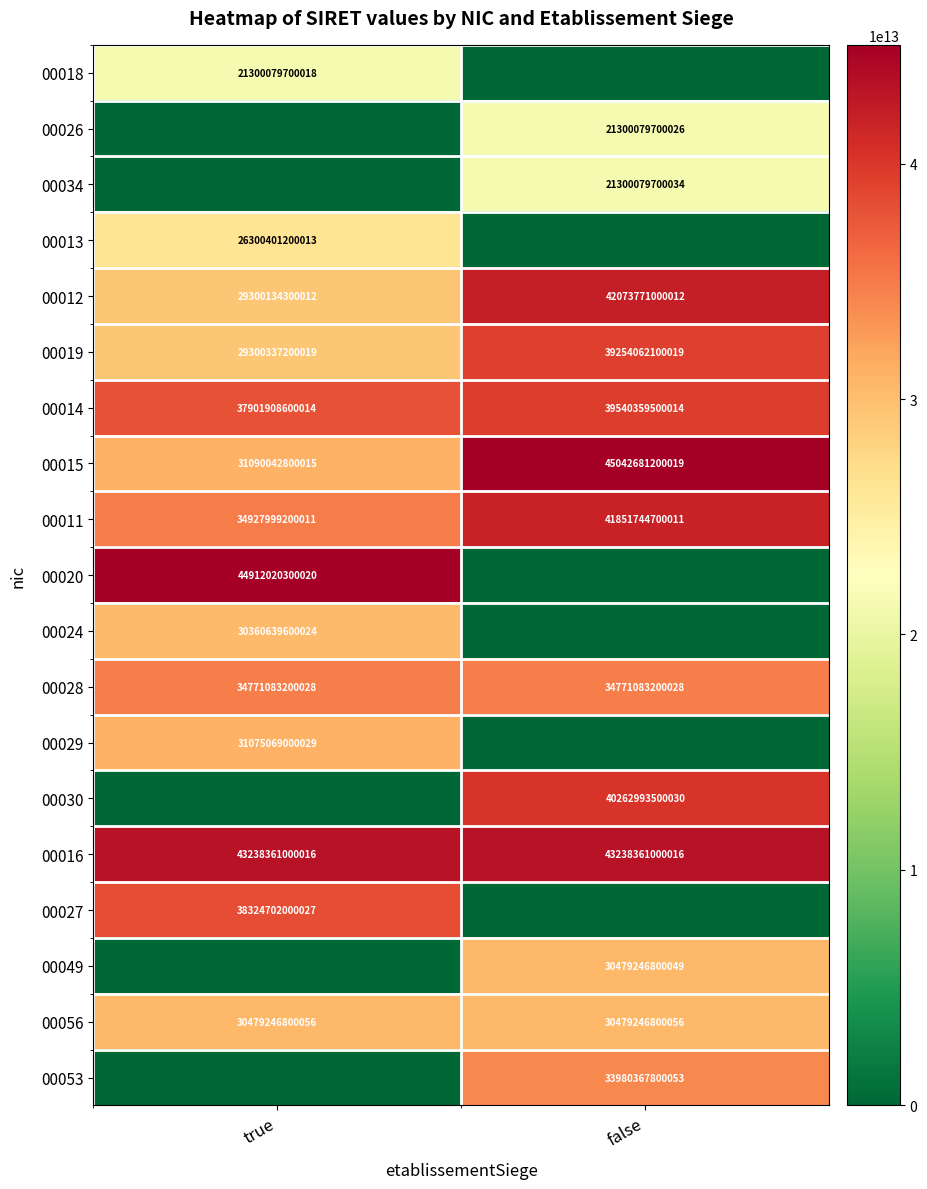

At which category is the sum across all series the highest?

false